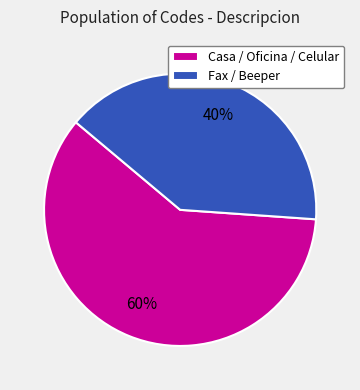

True or false: Casa / Oficina / Celular accounts for 60% of the total.

True